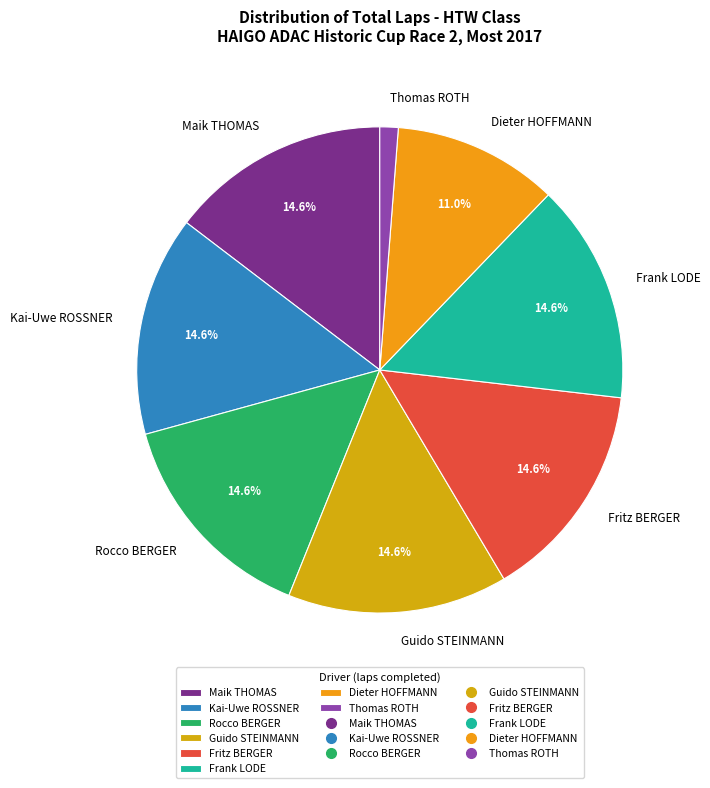

Is there any slice that represents more than half of the pie?

No